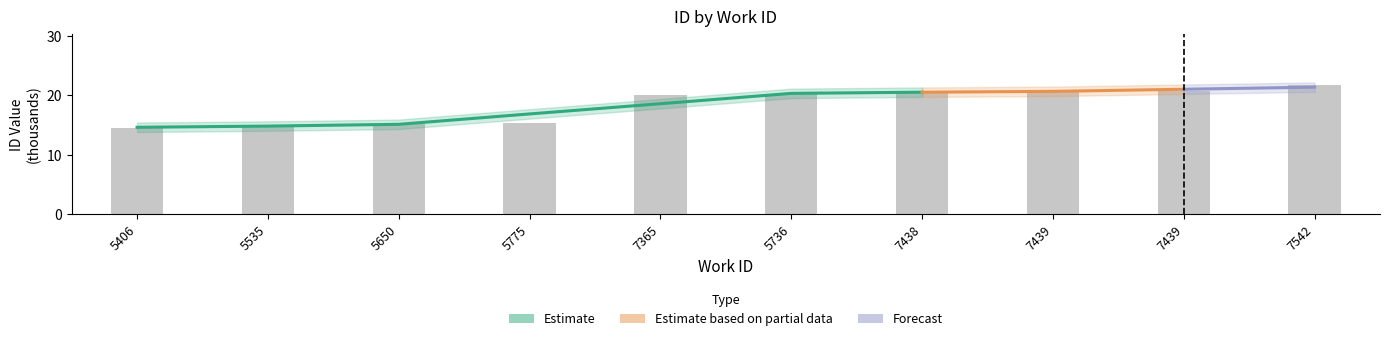

Where is the data nearest to the value 18?

7365